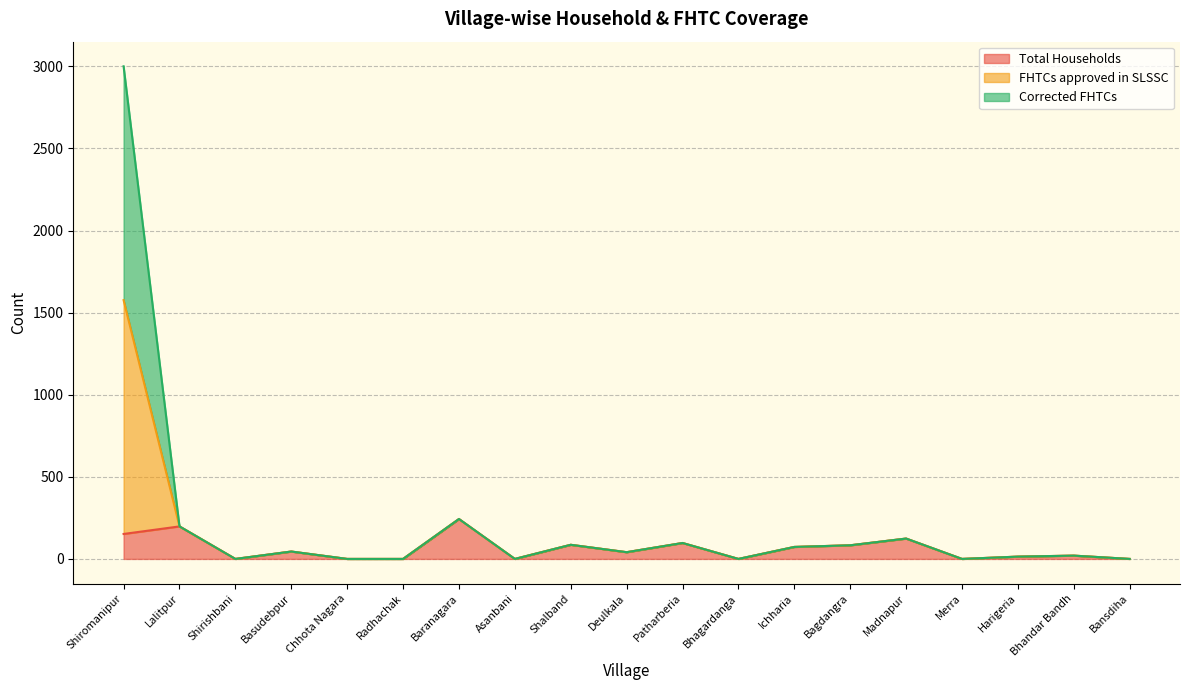

What are all the series names shown in the legend?

Total Households, FHTCs approved in SLSSC, Corrected FHTCs